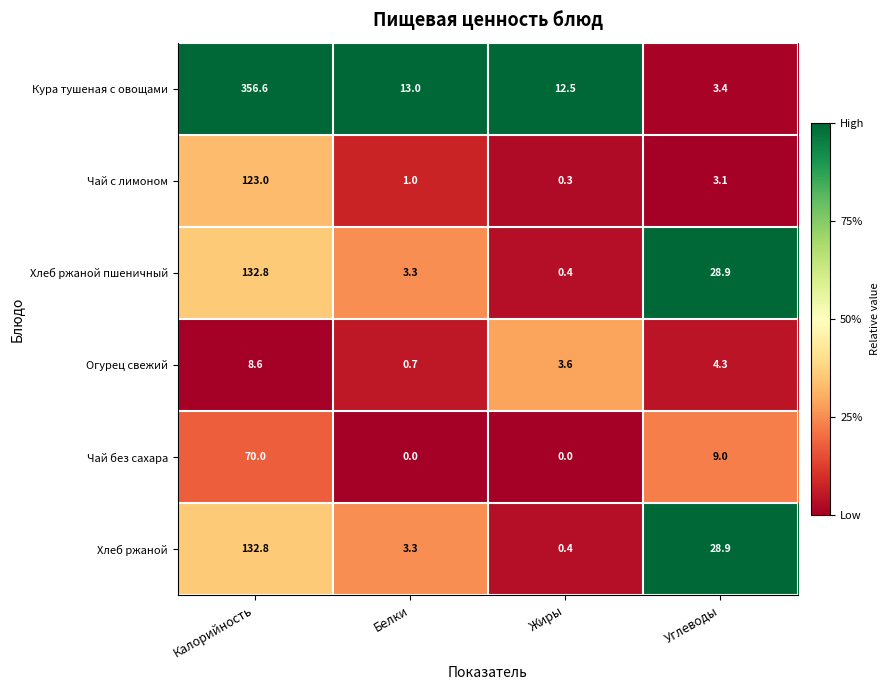

How many values in the Чай без сахара series are below 9?

2